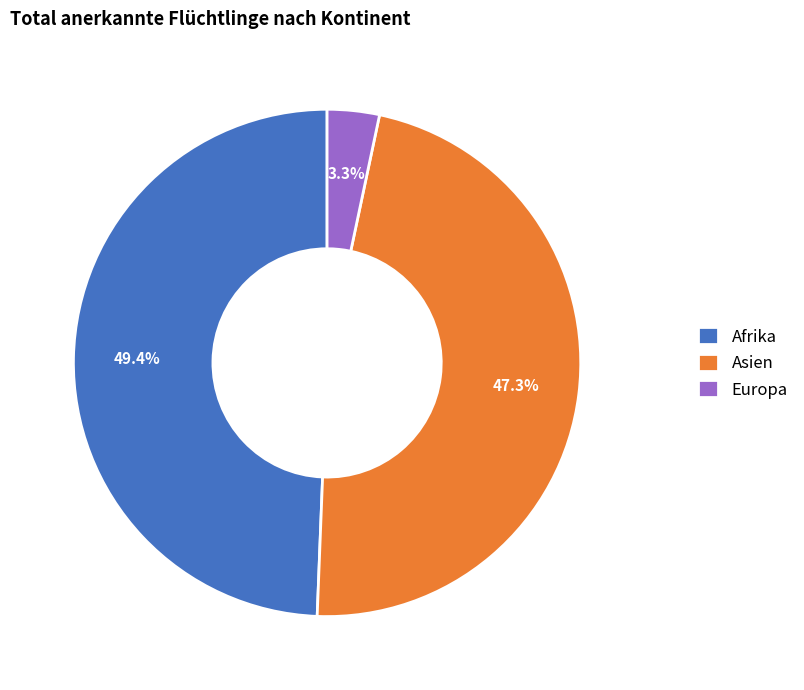

To the nearest percent, what is the average slice percentage?

33%